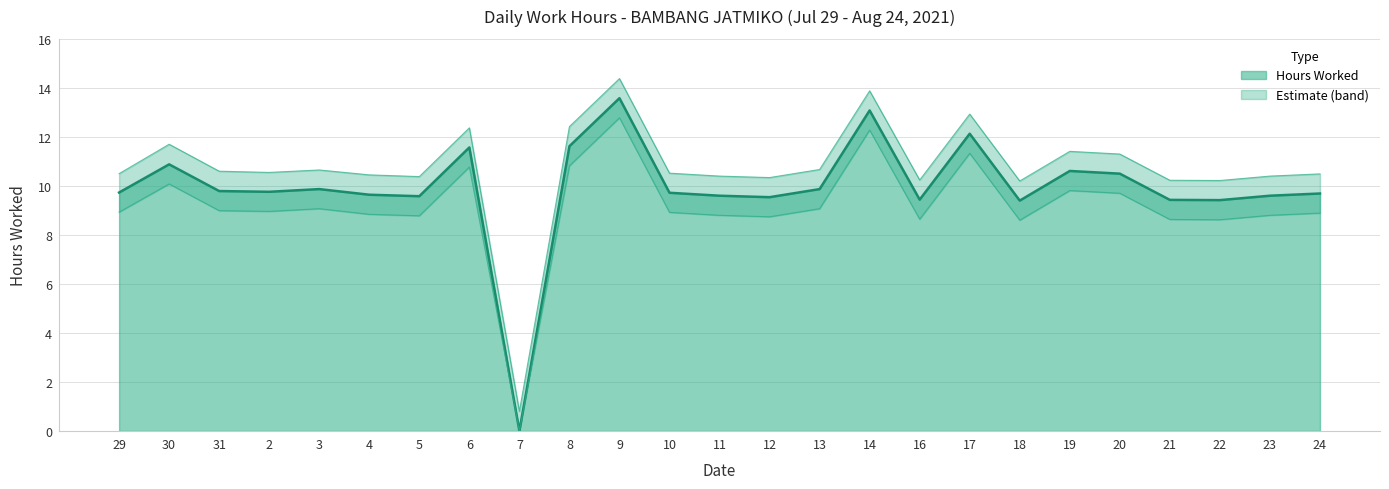

At which label is Lower Bound closest to 6?

18